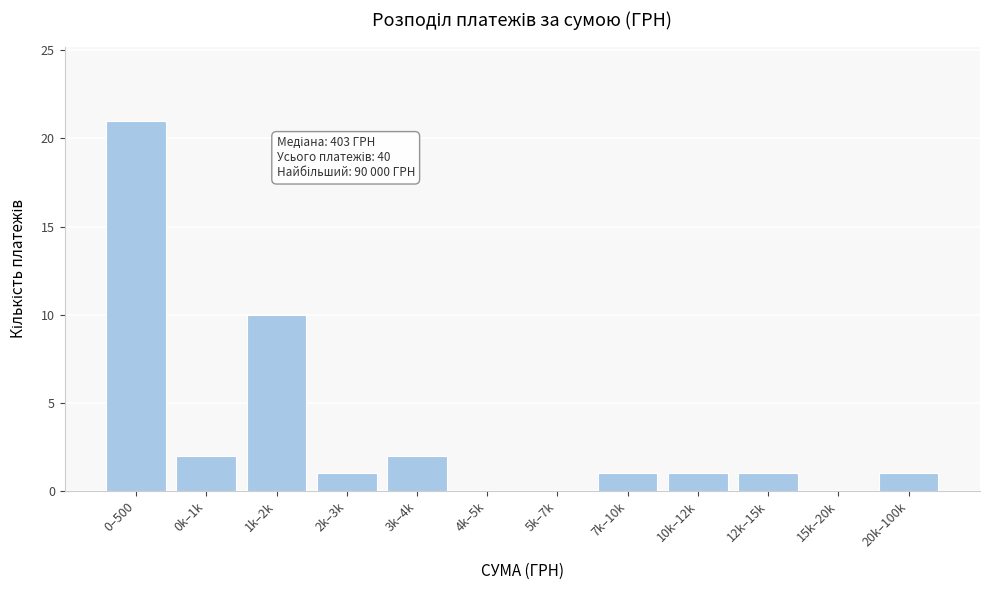

Reading left to right, transcribe all the data shown in this chart.

0–500=21	0k–1k=2	1k–2k=10	2k–3k=1	3k–4k=2	4k–5k=0	5k–7k=0	7k–10k=1	10k–12k=1	12k–15k=1	15k–20k=0	20k–100k=1